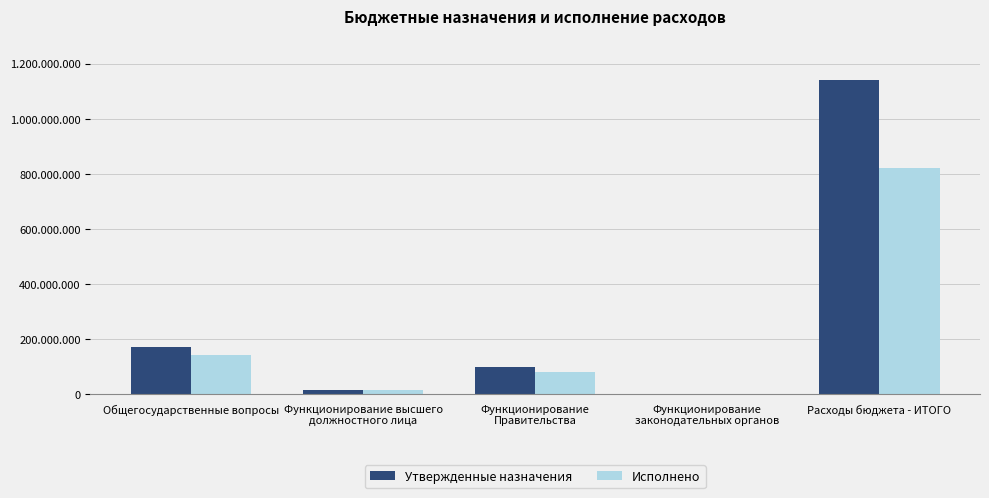

Rank the series by their average value, from lowest to highest.

Исполнено, Утвержденные назначения